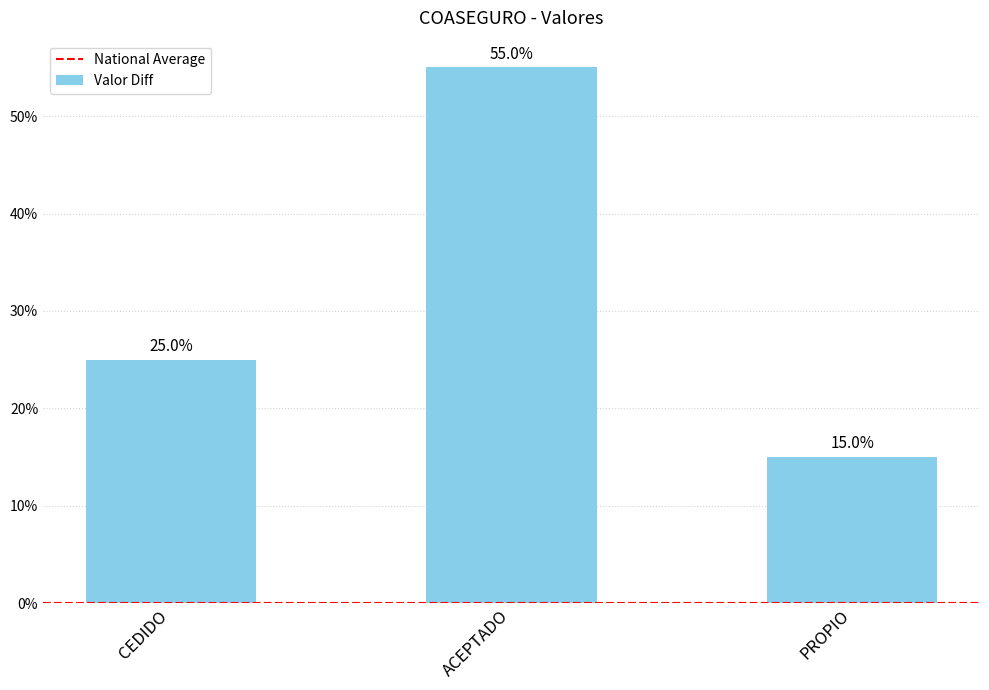

Reading left to right, transcribe all the data shown in this chart.

CEDIDO=0.2	ACEPTADO=0.6	PROPIO=0.1